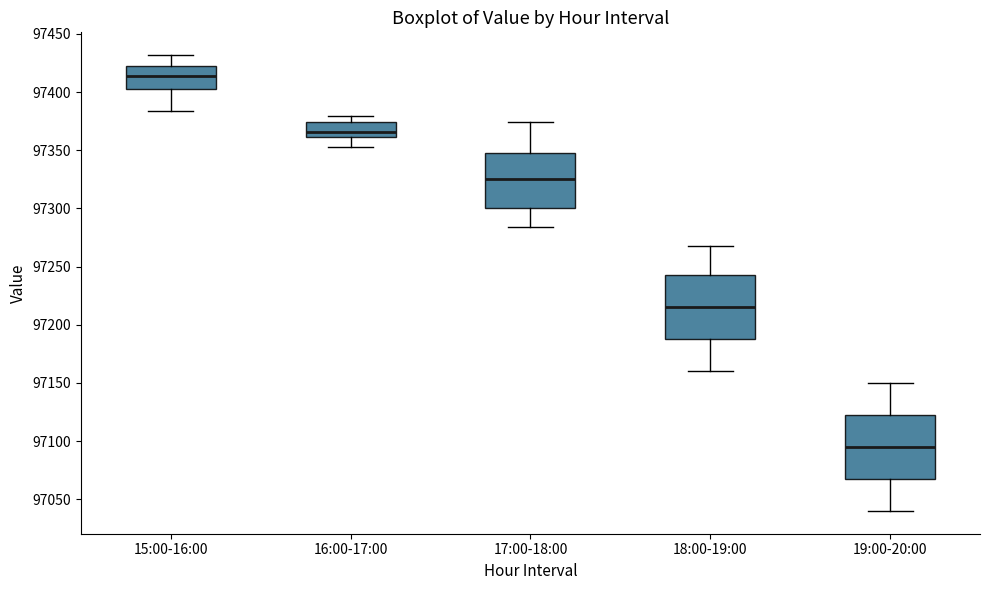

Reading left to right, read every box against the y-axis: the position of its median line, the range the box covers, and the ends of its whiskers. The values are not printed on the chart, so give them approximately, as read against the axis.

15:00-16:00: median 97415, box 97405 to 97425, whiskers 97385 to 97430
16:00-17:00: median 97365, box 97360 to 97375, whiskers 97355 to 97380
17:00-18:00: median 97325, box 97300 to 97345, whiskers 97285 to 97375
18:00-19:00: median 97215, box 97190 to 97245, whiskers 97160 to 97270
19:00-20:00: median 97095, box 97070 to 97125, whiskers 97040 to 97150